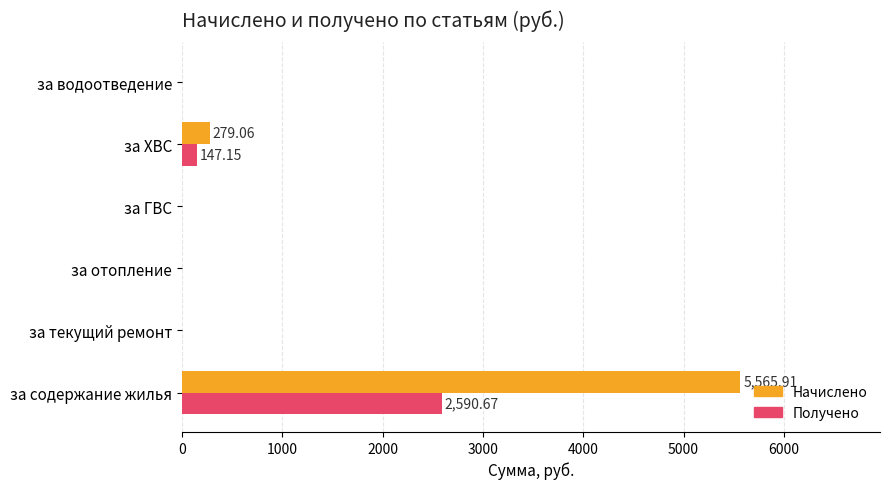

What is the total value across all series at за содержание жилья?

8156.6